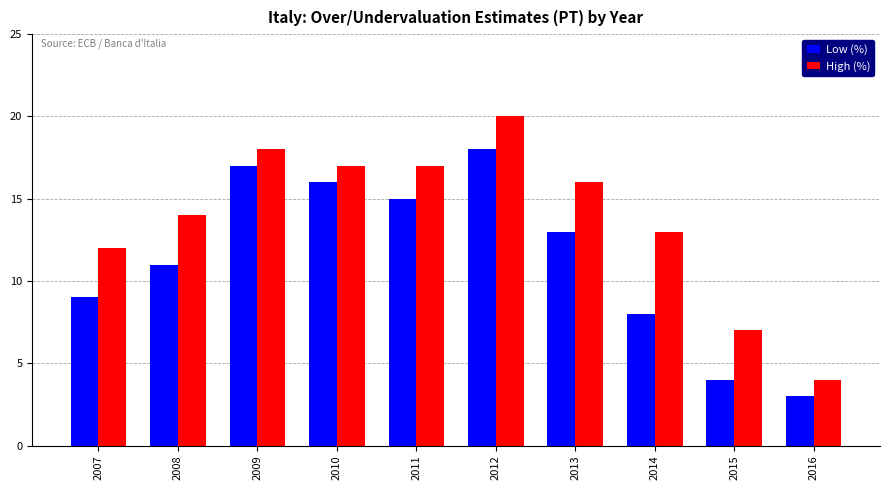

What is the value of the Low (%) bar at the 2nd from the left?

11